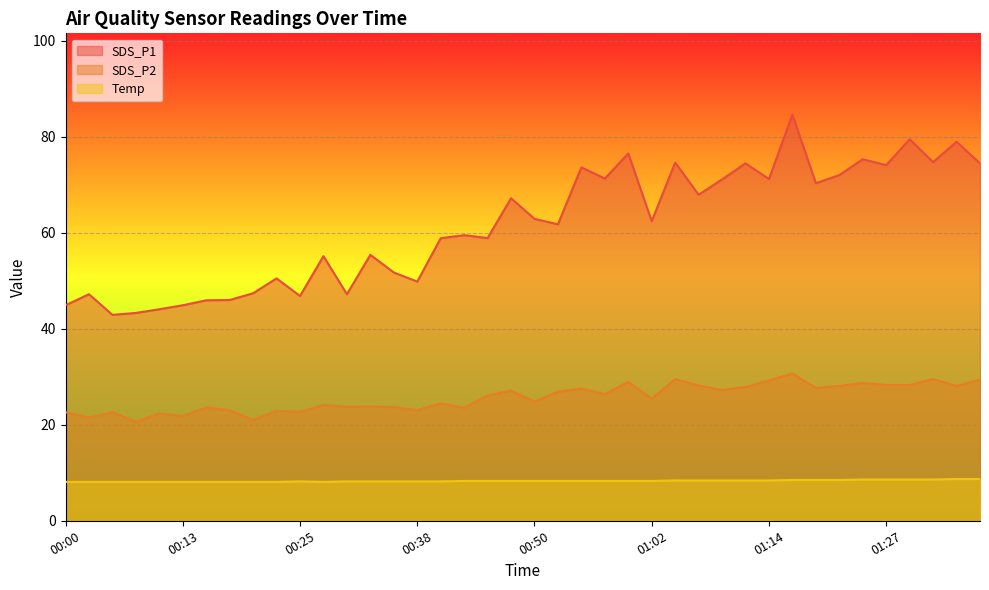

True or false: Temp has a value of 12.2 at 00:23.

False